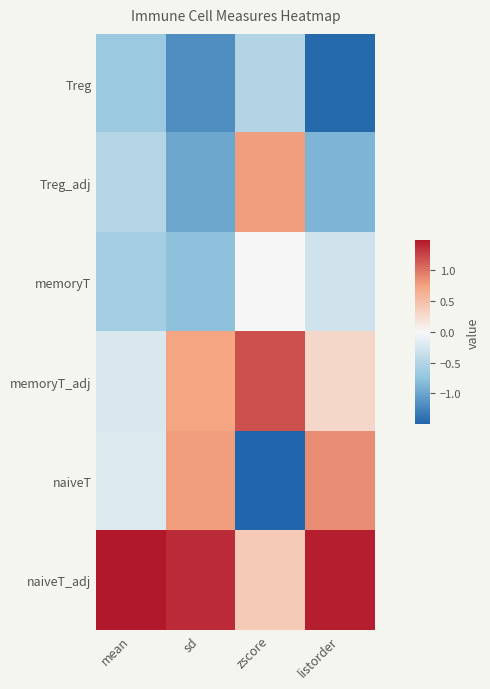

Reading right to left, extract all data points from this chart.

Treg: listorder=-1.5	zscore=-0.5	sd=-1.2	mean=-0.7
Treg_adj: listorder=-0.9	zscore=0.8	sd=-1.0	mean=-0.5
memoryT: listorder=-0.3	zscore=0.0	sd=-0.8	mean=-0.6
memoryT_adj: listorder=0.3	zscore=1.2	sd=0.7	mean=-0.2
naiveT: listorder=0.9	zscore=-1.5	sd=0.8	mean=-0.2
naiveT_adj: listorder=1.5	zscore=0.4	sd=1.4	mean=1.5